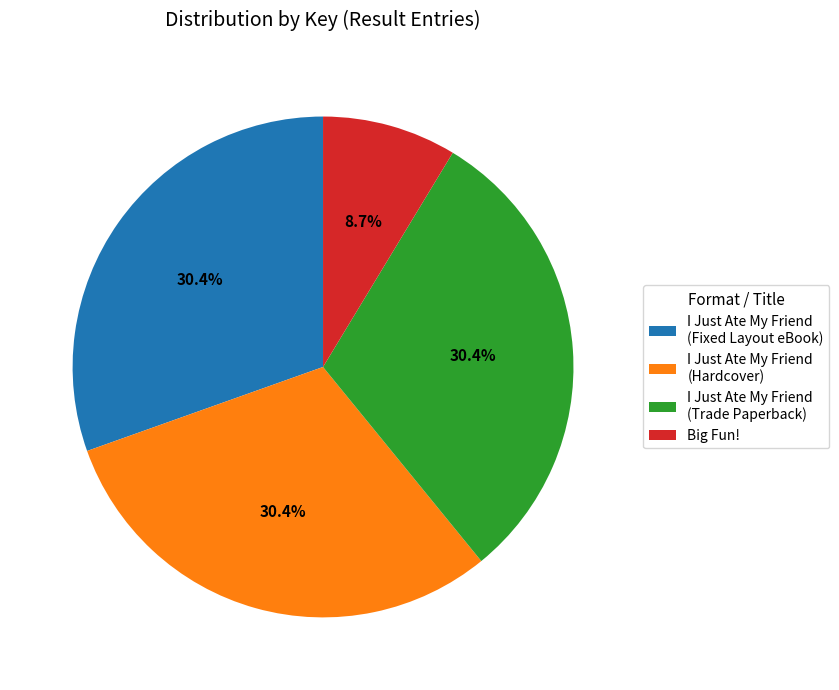

What is the total percentage of I Just Ate My Friend (Fixed Layout eBook) and I Just Ate My Friend (Hardcover)?

60.9%